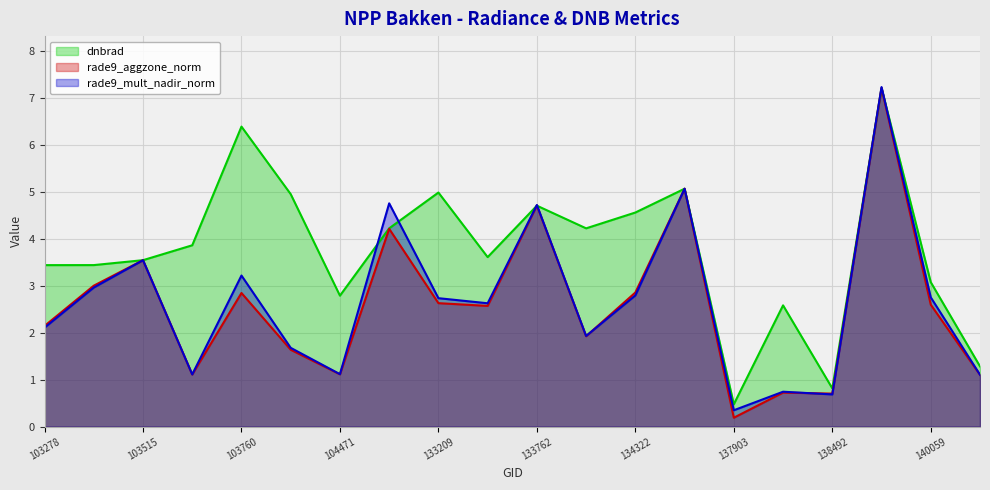

At which label is rade9_aggzone_norm closest to 3?

103396